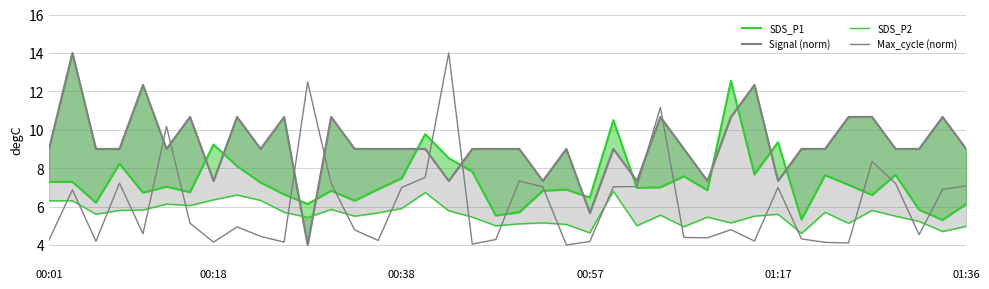

How many distinct data groups are displayed?

4